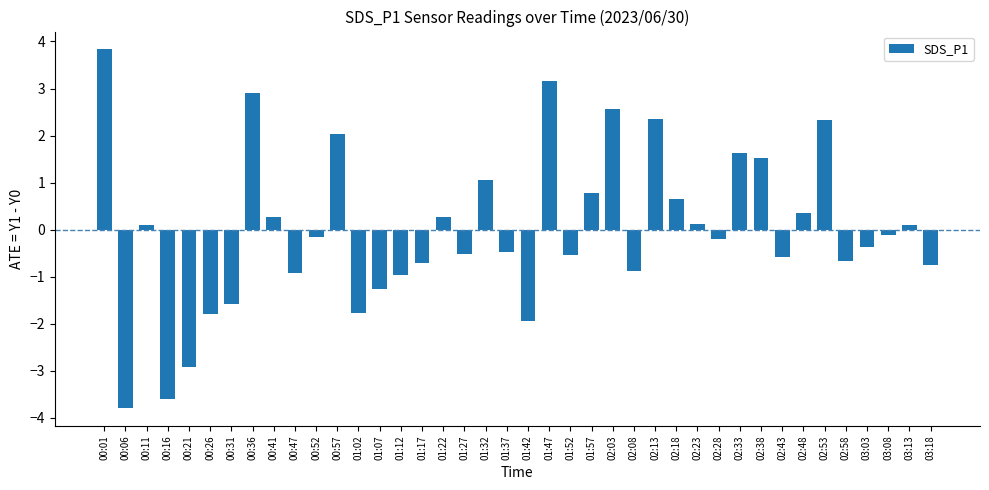

What is the sum of all values?

-0.4